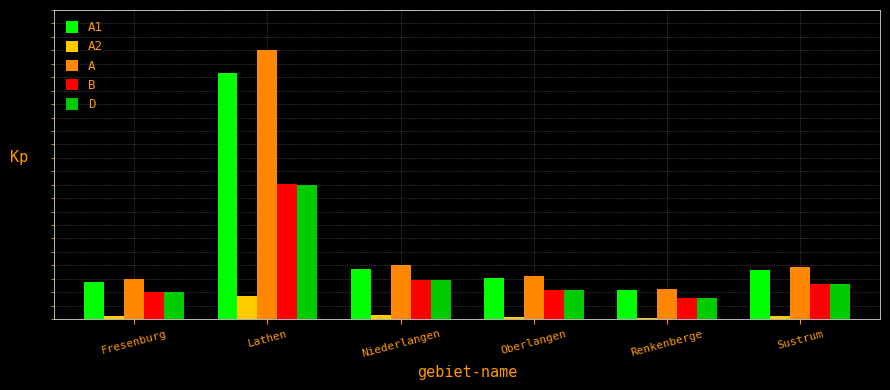

Rank the series at Renkenberge from highest to lowest value.

A, A1, B, D, A2